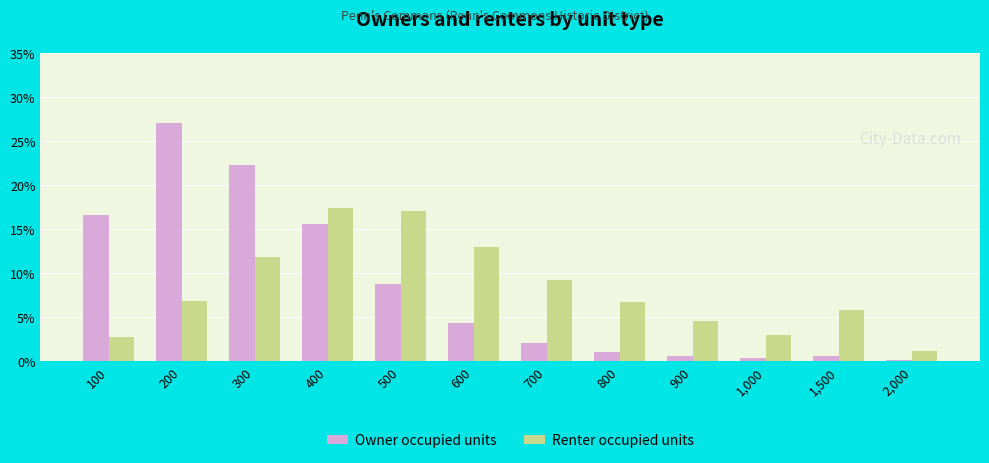

Which series changed the most between 500 and 900?

Renter occupied units